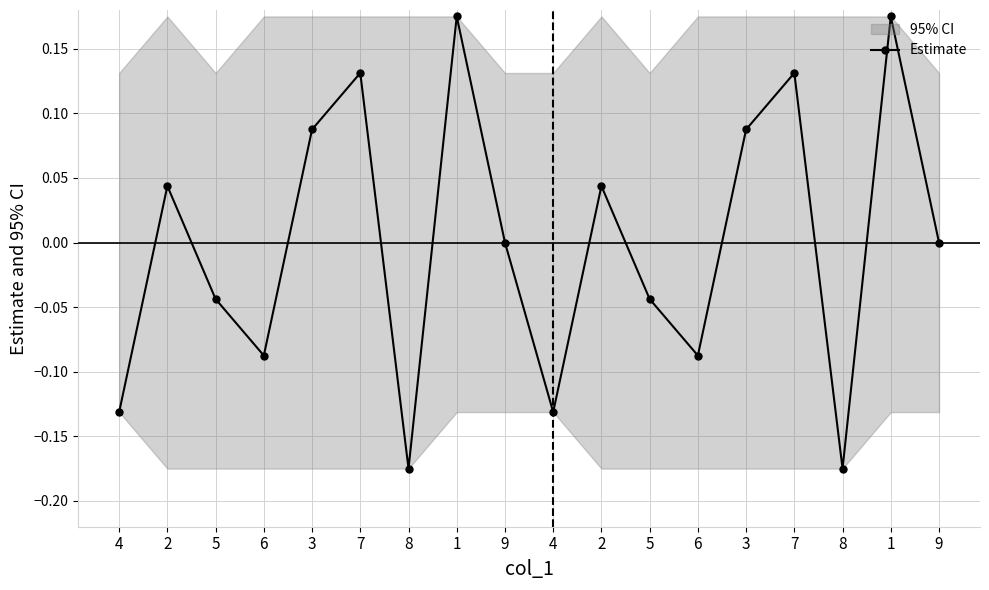

How many points are higher than both their immediate neighbors (excluding endpoints)?

6